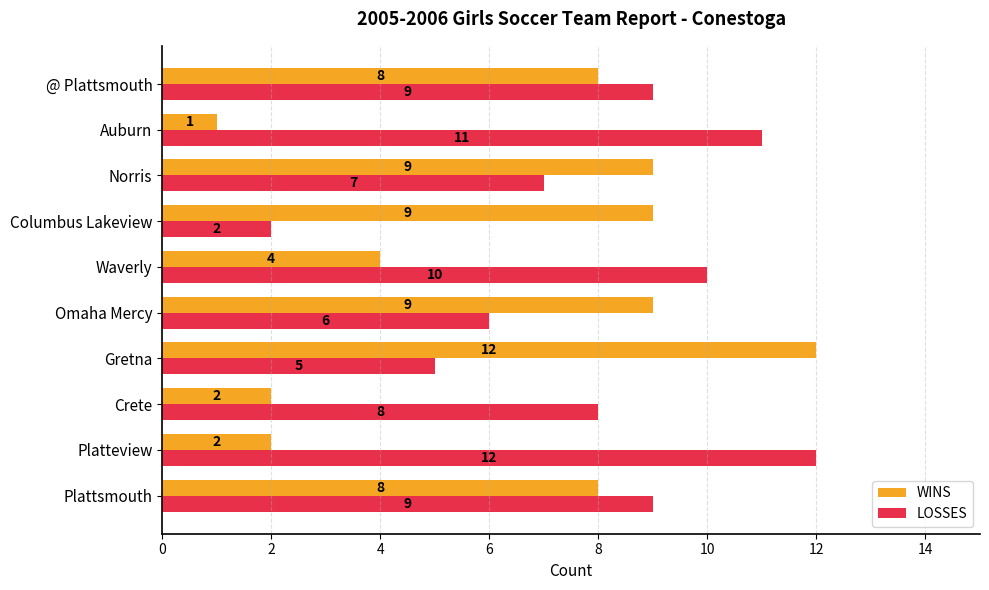

What is the total value across all series at Auburn?

12